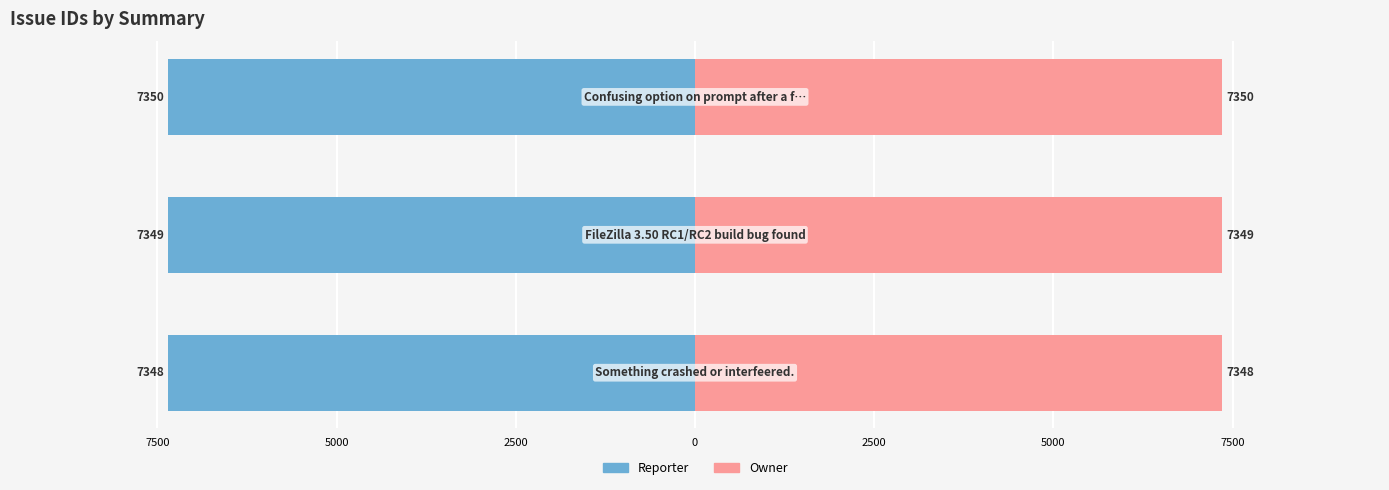

How many bars are there in total?

6